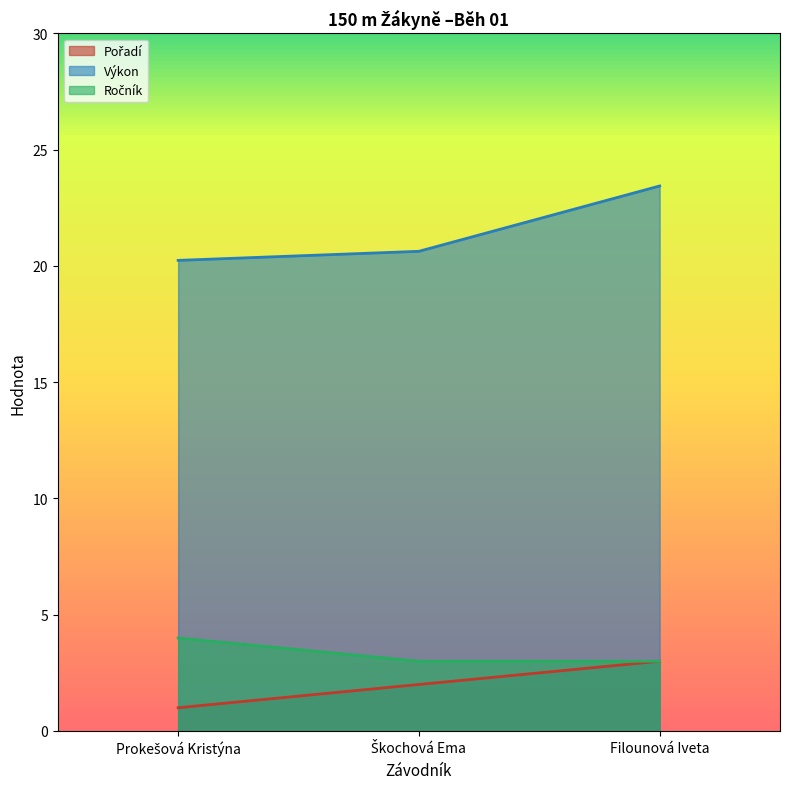

Which has a higher value, Filounová Iveta or Škochová Ema?

Filounová Iveta